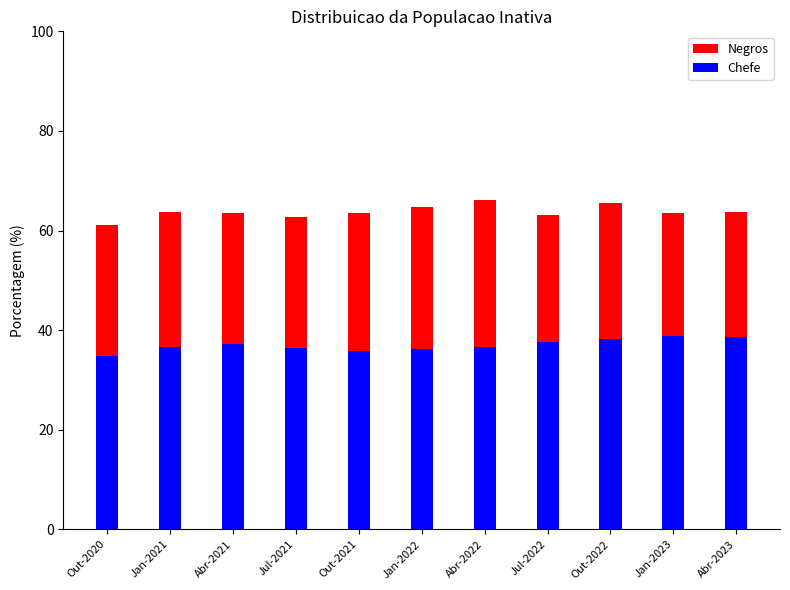

True or false: Chefe has a value of 50.8 at Out-2020.

False